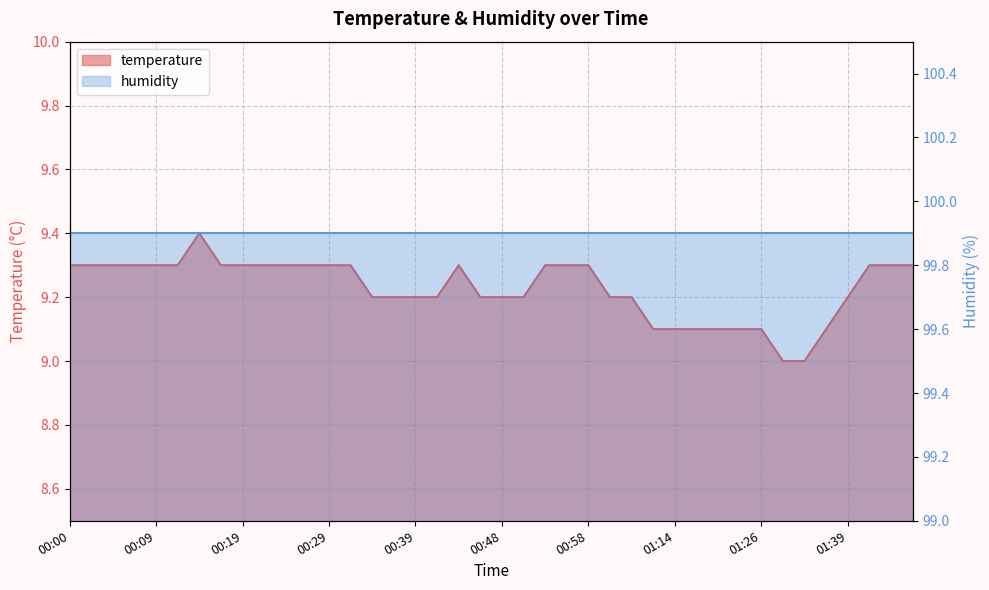

Count the number of categories in the chart.

40